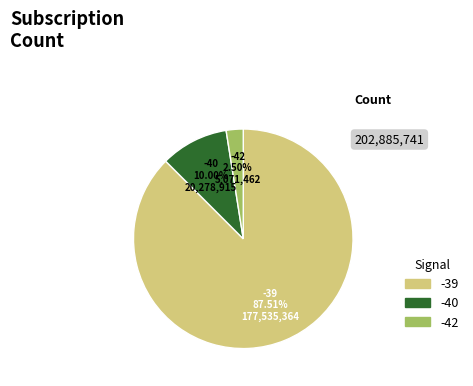

Which category has the biggest portion of the pie?

-39